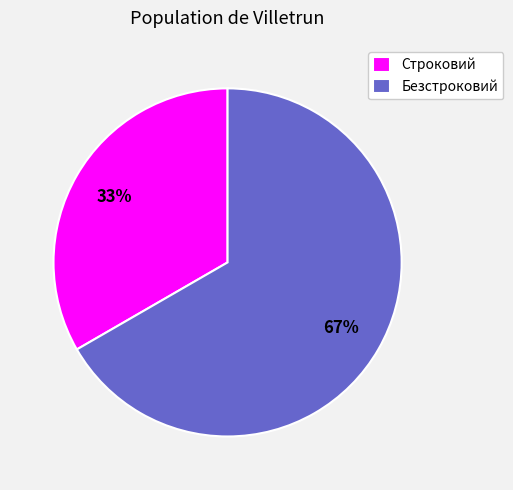

Combined, do Безстроковий and Строковий account for over 50%?

Yes